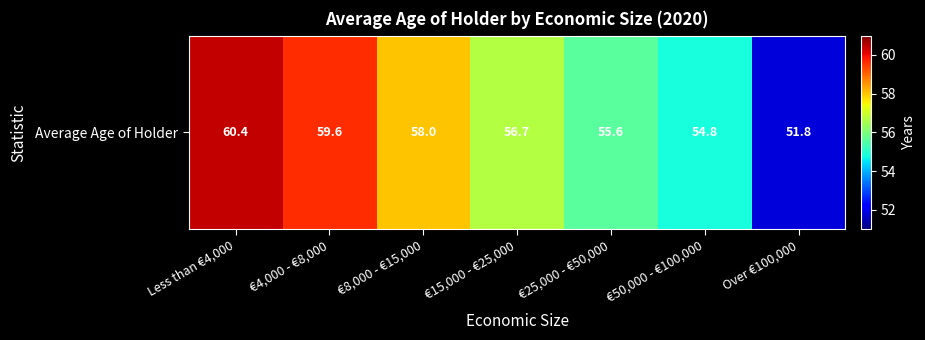

What is the maximum value shown in the chart?

60.4